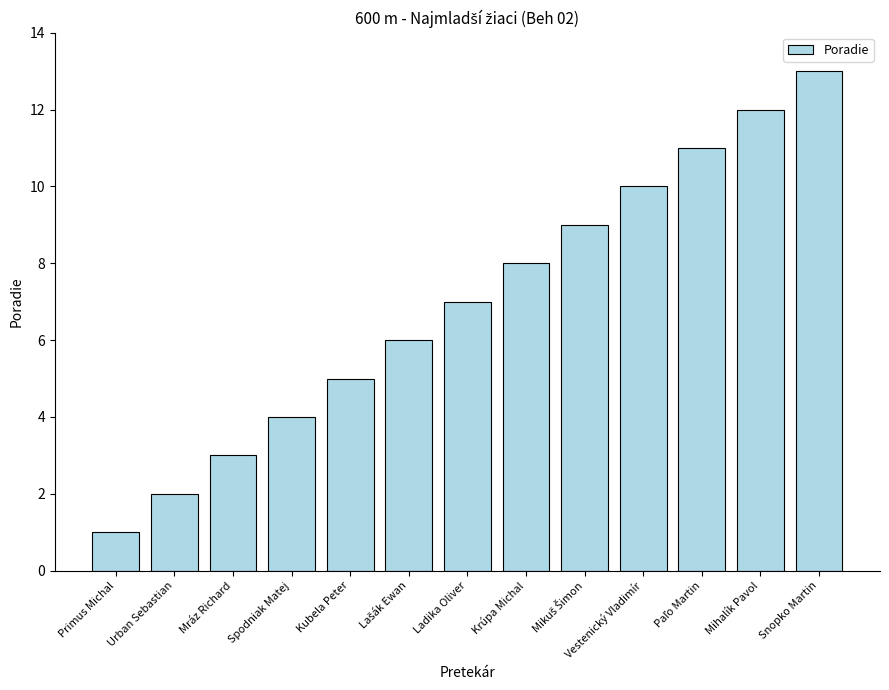

At which label is the value closest to 7?

Ladika Oliver